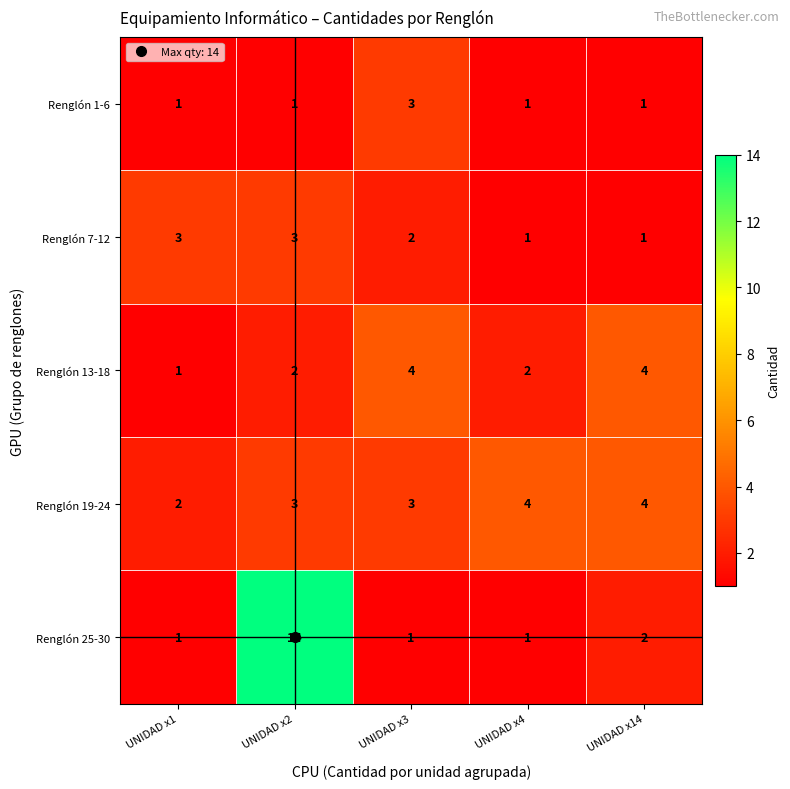

What is the spread (max minus min) of values at UNIDAD x2?

13